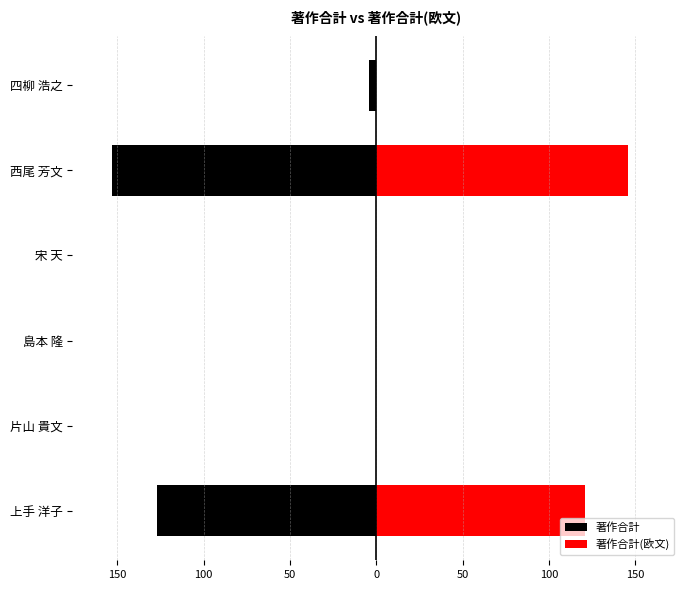

What is the highest value of the 著作合計(欧文) series?

146